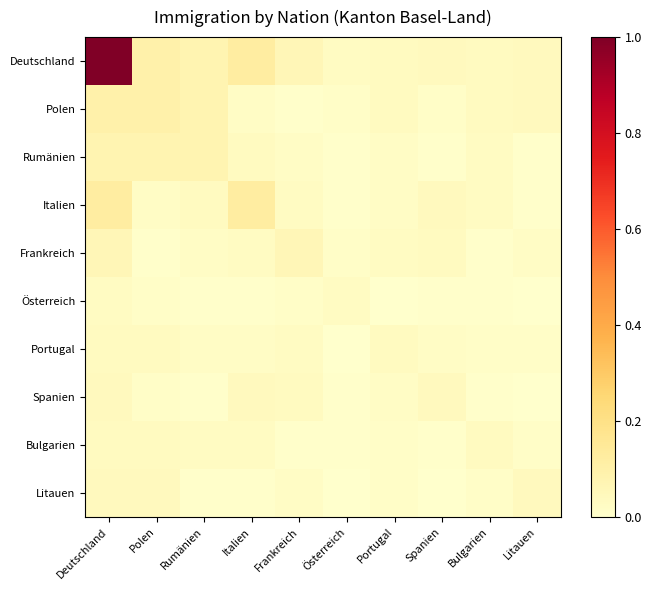

Reading left to right, extract all data points from this chart.

Deutschland: Deutschland=1.0	Polen=0.1	Rumänien=0.1	Italien=0.1	Frankreich=0.1	Österreich=0.0	Portugal=0.0	Spanien=0.0	Bulgarien=0.0	Litauen=0.0
Polen: Deutschland=0.1	Polen=0.1	Rumänien=0.1	Italien=0.0	Frankreich=0.0	Österreich=0.0	Portugal=0.0	Spanien=0.0	Bulgarien=0.0	Litauen=0.0
Rumänien: Deutschland=0.1	Polen=0.1	Rumänien=0.1	Italien=0.0	Frankreich=0.0	Österreich=0.0	Portugal=0.0	Spanien=0.0	Bulgarien=0.0	Litauen=0.0
Italien: Deutschland=0.1	Polen=0.0	Rumänien=0.0	Italien=0.1	Frankreich=0.0	Österreich=0.0	Portugal=0.0	Spanien=0.0	Bulgarien=0.0	Litauen=0.0
Frankreich: Deutschland=0.1	Polen=0.0	Rumänien=0.0	Italien=0.0	Frankreich=0.1	Österreich=0.0	Portugal=0.0	Spanien=0.0	Bulgarien=0.0	Litauen=0.0
Österreich: Deutschland=0.0	Polen=0.0	Rumänien=0.0	Italien=0.0	Frankreich=0.0	Österreich=0.0	Portugal=0.0	Spanien=0.0	Bulgarien=0.0	Litauen=0.0
Portugal: Deutschland=0.0	Polen=0.0	Rumänien=0.0	Italien=0.0	Frankreich=0.0	Österreich=0.0	Portugal=0.0	Spanien=0.0	Bulgarien=0.0	Litauen=0.0
Spanien: Deutschland=0.0	Polen=0.0	Rumänien=0.0	Italien=0.0	Frankreich=0.0	Österreich=0.0	Portugal=0.0	Spanien=0.0	Bulgarien=0.0	Litauen=0.0
Bulgarien: Deutschland=0.0	Polen=0.0	Rumänien=0.0	Italien=0.0	Frankreich=0.0	Österreich=0.0	Portugal=0.0	Spanien=0.0	Bulgarien=0.0	Litauen=0.0
Litauen: Deutschland=0.0	Polen=0.0	Rumänien=0.0	Italien=0.0	Frankreich=0.0	Österreich=0.0	Portugal=0.0	Spanien=0.0	Bulgarien=0.0	Litauen=0.0